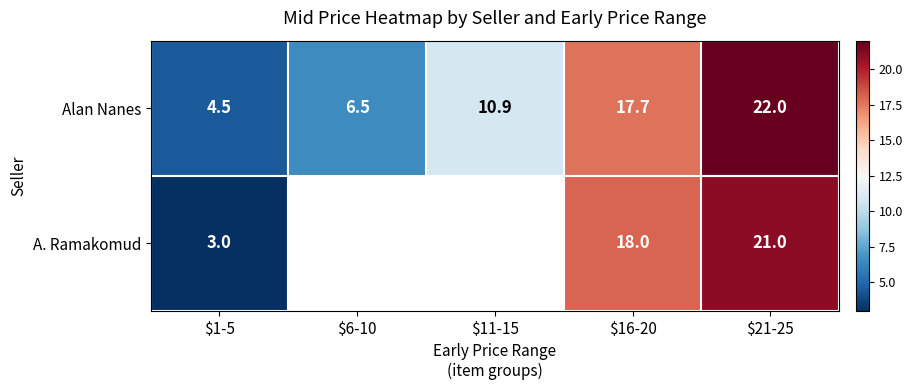

Is it true that A. Ramakomud equals 11.2 at $21-25?

False